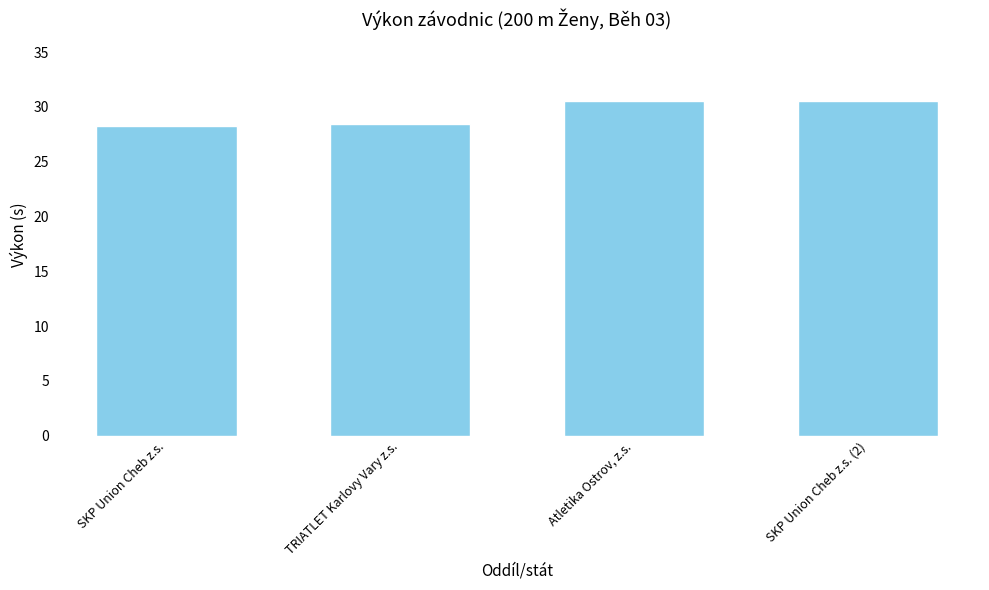

True or false: the data shows 47.5 at Atletika Ostrov, z.s..

False